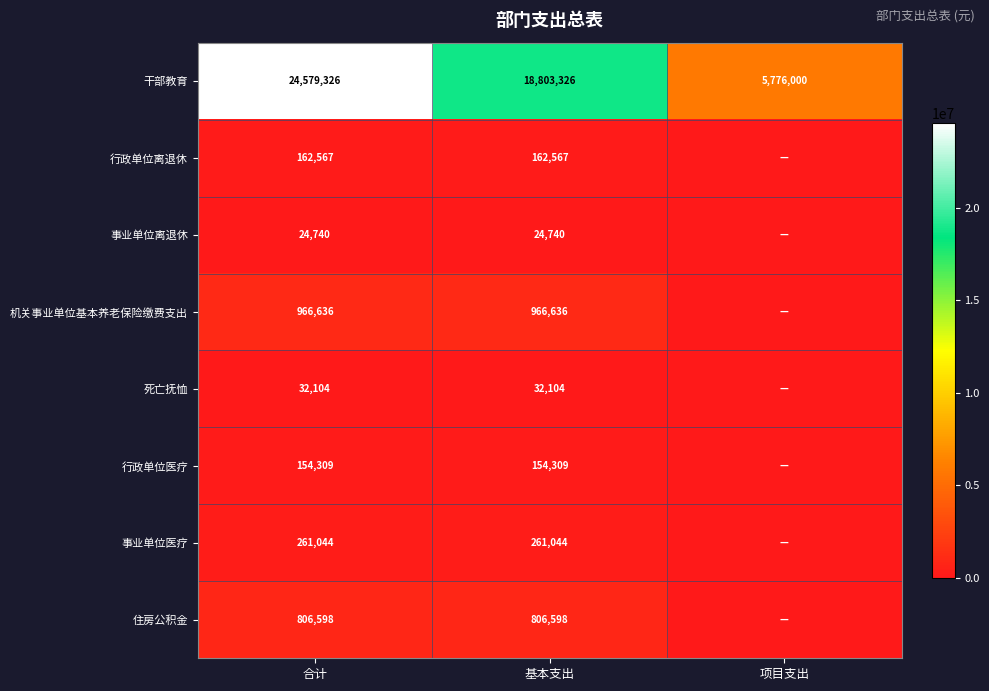

What is the spread (max minus min) of values at 基本支出?

18778586